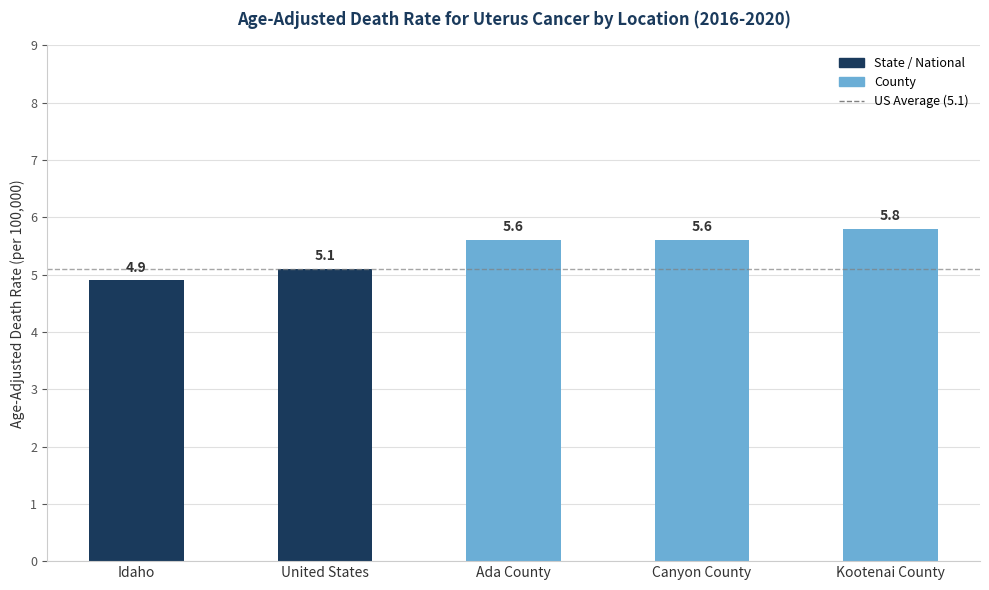

What is the ratio of the value at Idaho to the value at United States?

1.0